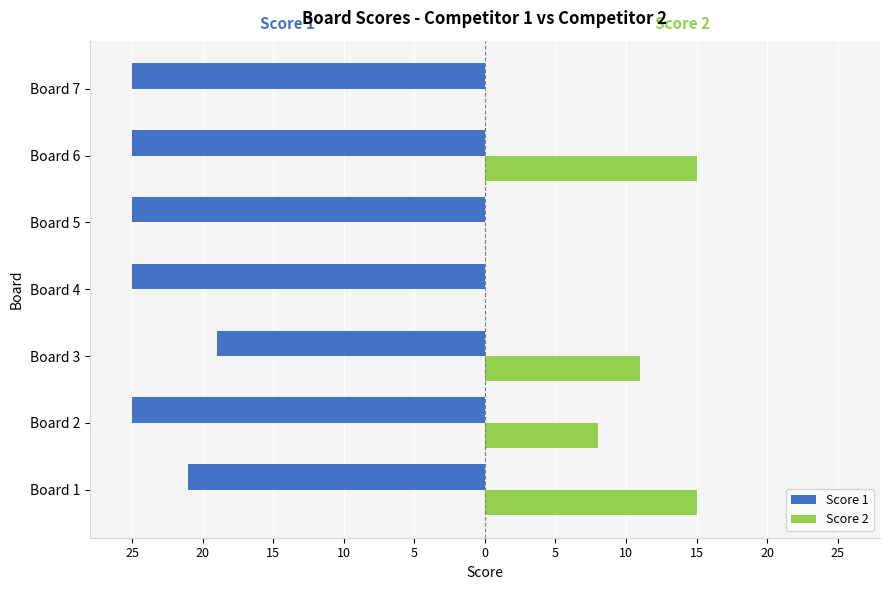

What are all the series names shown in the legend?

Score 1, Score 2